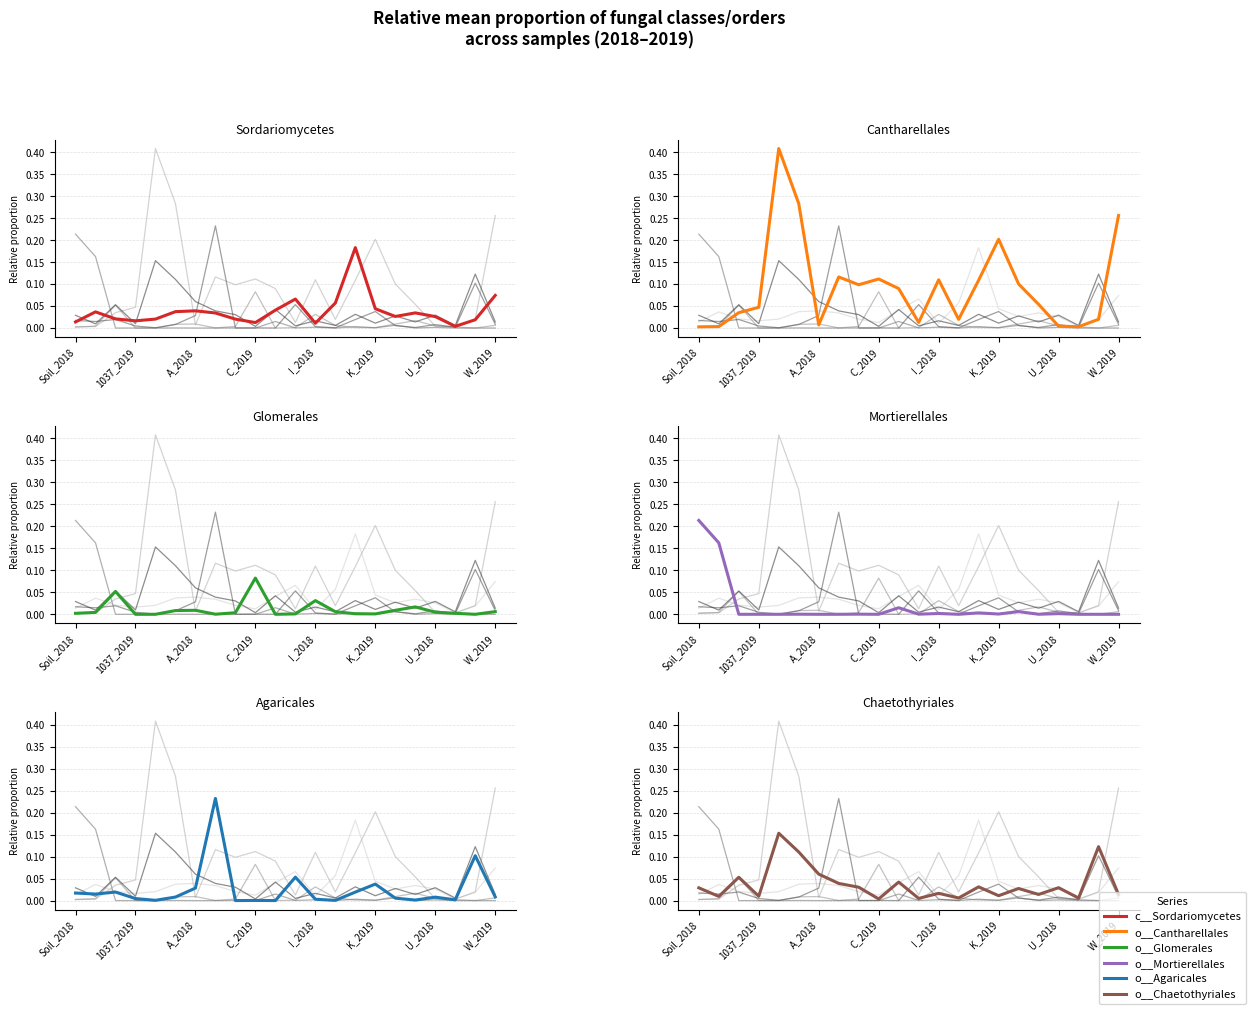

How many series are shown in this chart?

6